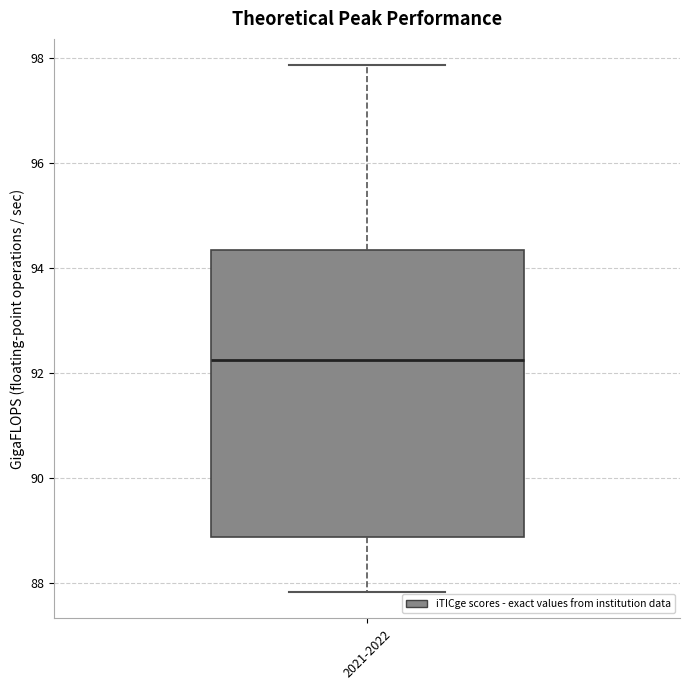

Read this box plot against the y-axis: the position of the median line, the range covered by the box, and the ends of both whiskers. The values are not printed on the chart, so give them approximately, as read against the axis.

median 92.2, box 88.8 to 94.4, whiskers 87.8 to 97.8